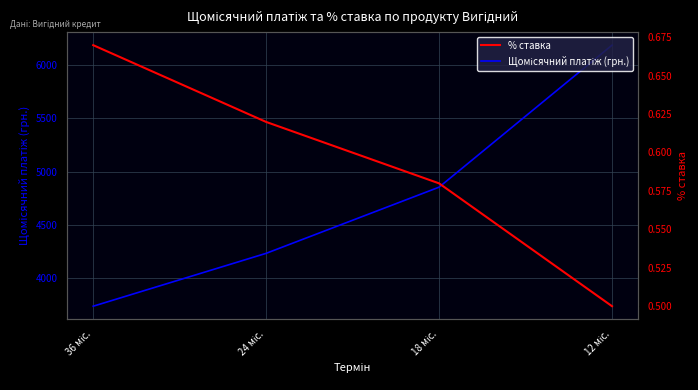

What is the maximum value for Щомісячний платіж (грн.)?

6185.8